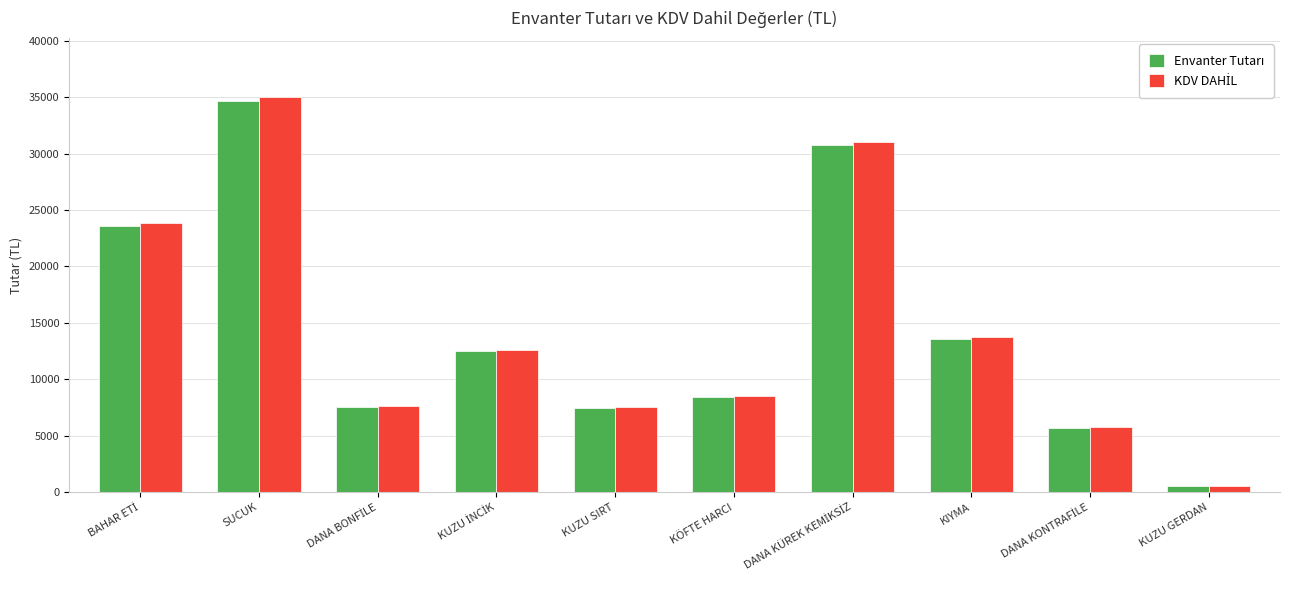

What is the minimum value shown in the chart?

550.0